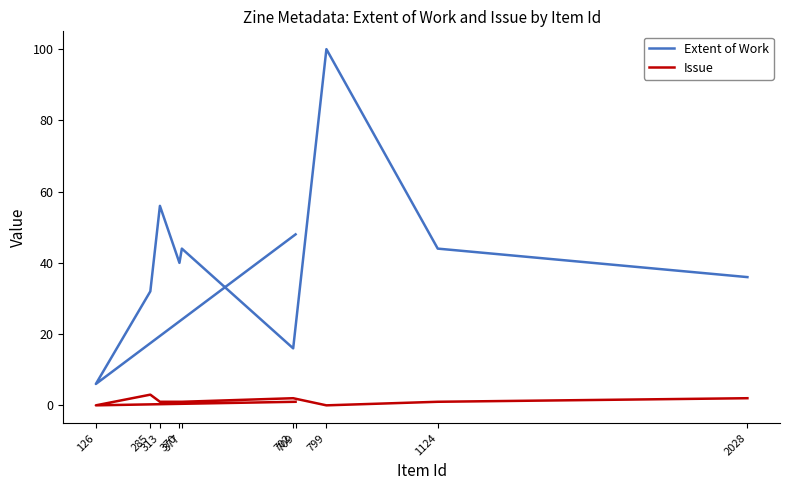

True or false: Issue and Extent of Work intersect in this chart.

False